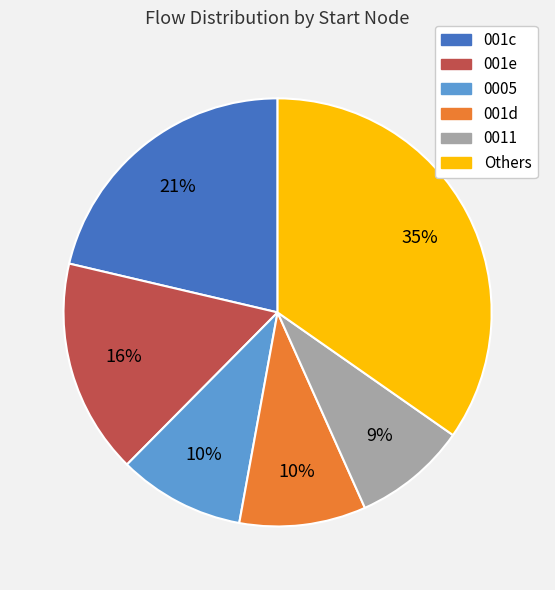

To the nearest percent, what is the difference between the largest and smallest slice percentages?

26%